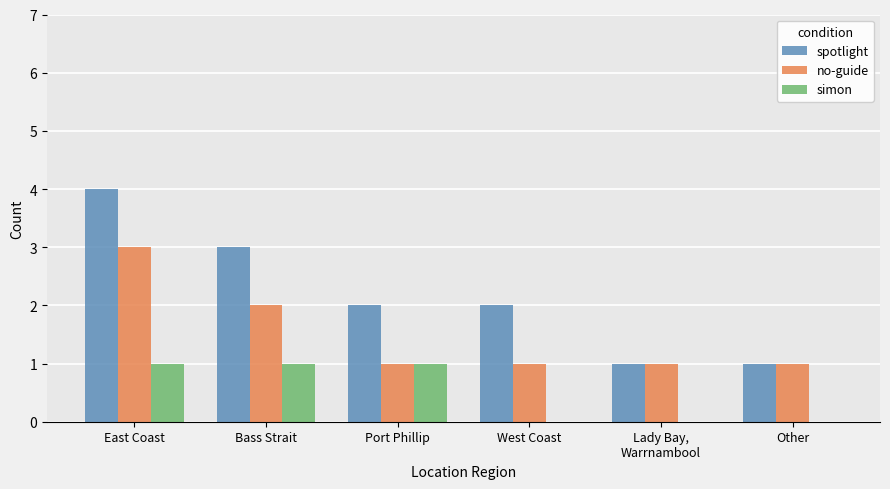

What is the greatest value displayed?

4